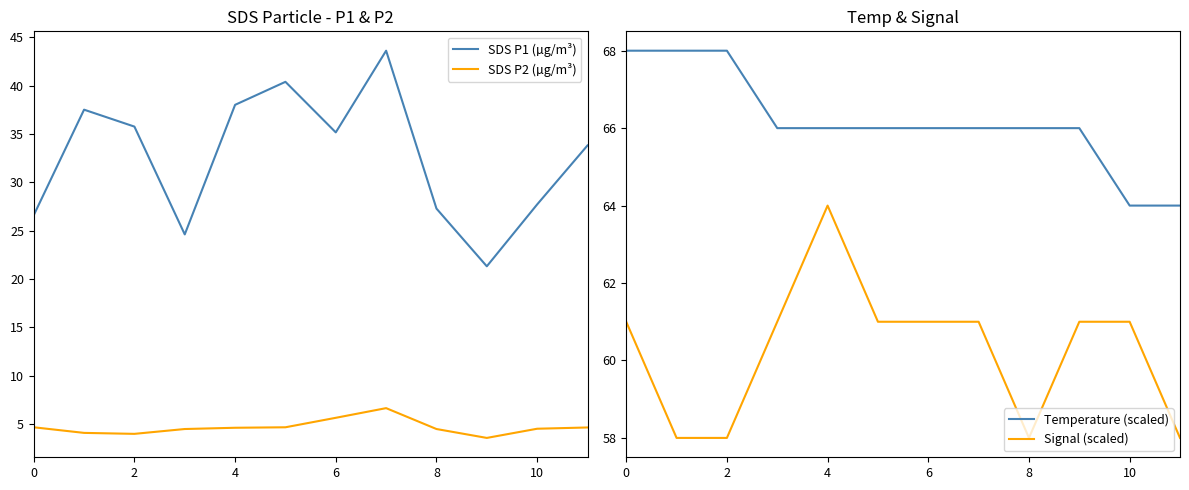

Is the value of SDS P1 (µg/m³) at 6 greater than the value of SDS P2 (µg/m³) at 10?

Yes